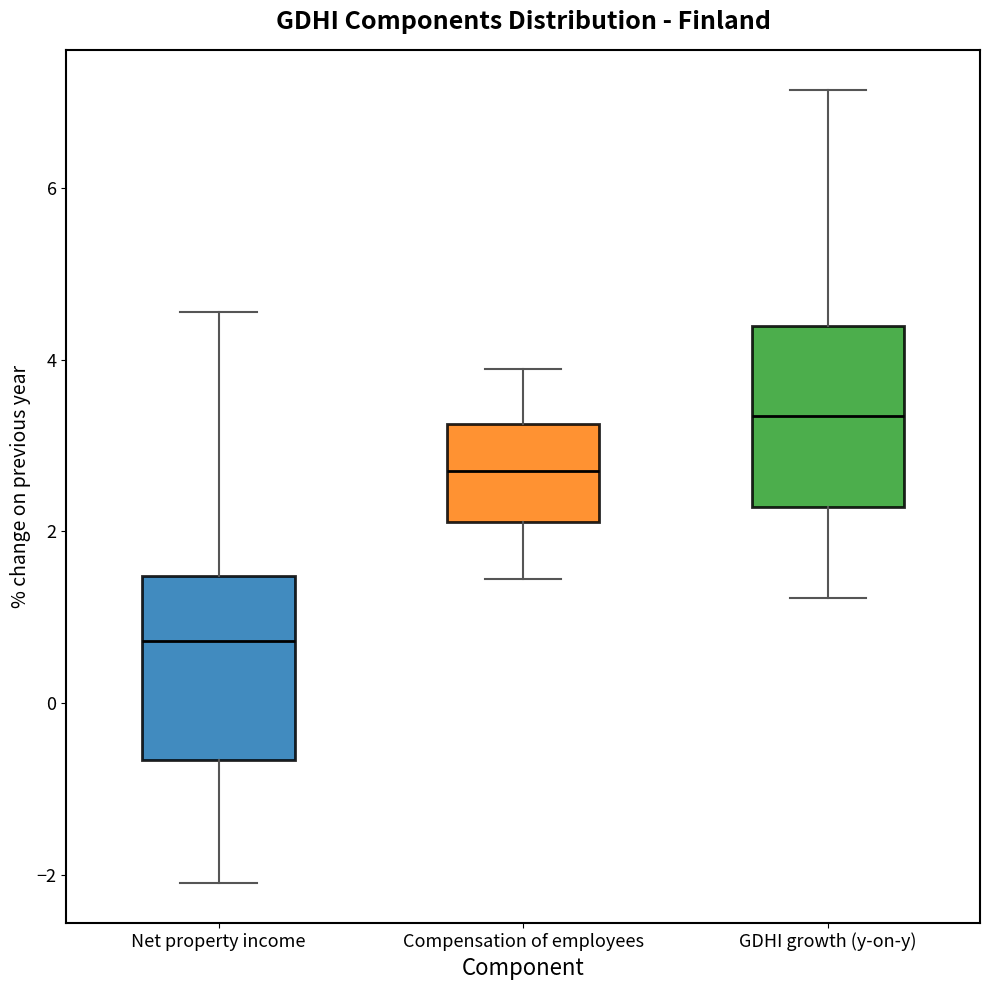

Which box's median line is the highest?

GDHI growth (y-on-y)